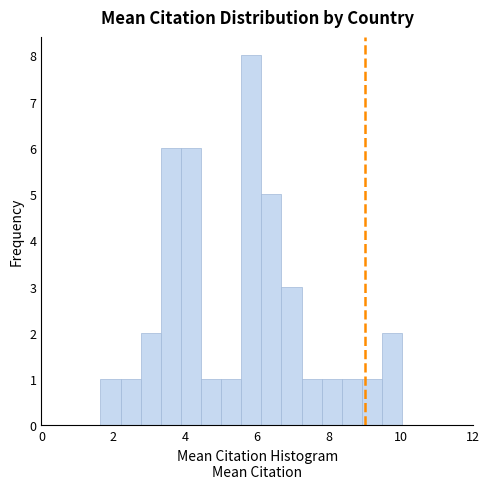

Around what value on the x-axis is the tallest bar? Give the approximate position of its centre, as read against the axis.

5.8